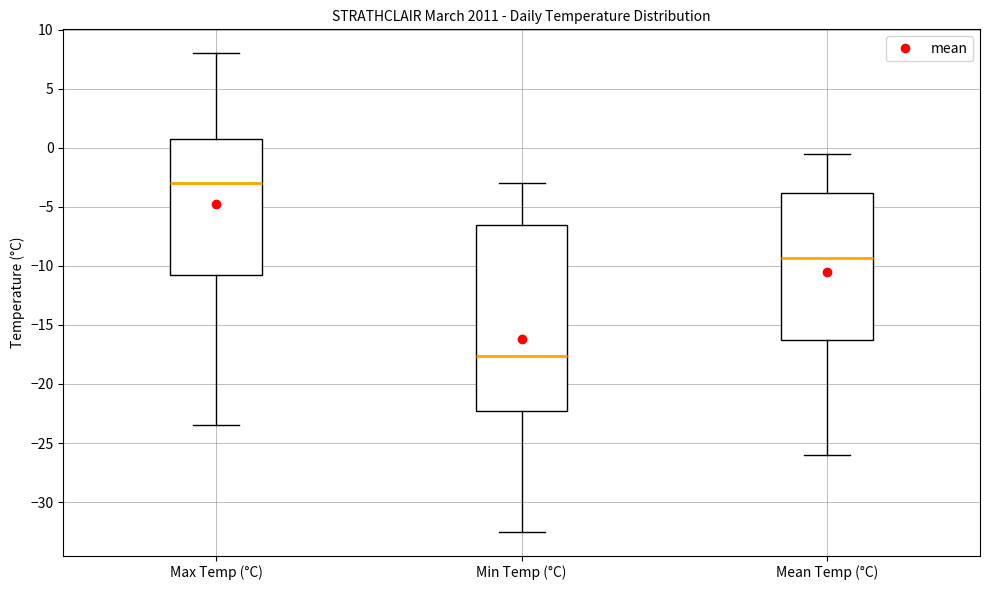

Reading left to right, read every box against the y-axis: the position of its median line, the range the box covers, and the ends of its whiskers. The values are not printed on the chart, so give them approximately, as read against the axis.

Max Temp (°C): median -3.0, box -10.5 to 1.0, whiskers -23.5 to 8.0
Min Temp (°C): median -17.5, box -22.0 to -6.5, whiskers -32.5 to -3.0
Mean Temp (°C): median -9.5, box -16.0 to -4.0, whiskers -26.0 to -0.5